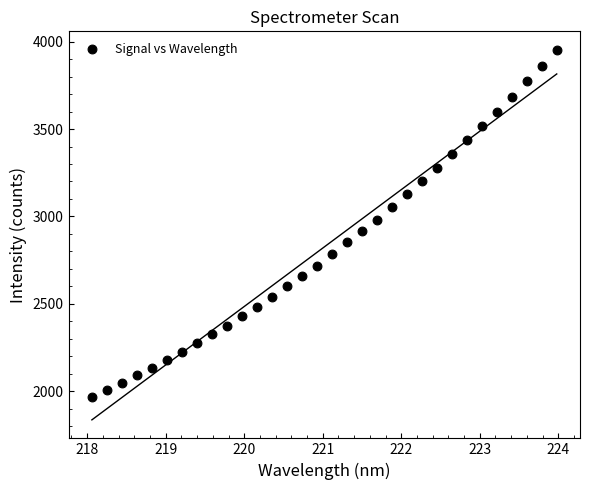

What is the range of Y values (max minus min)?

1985.4